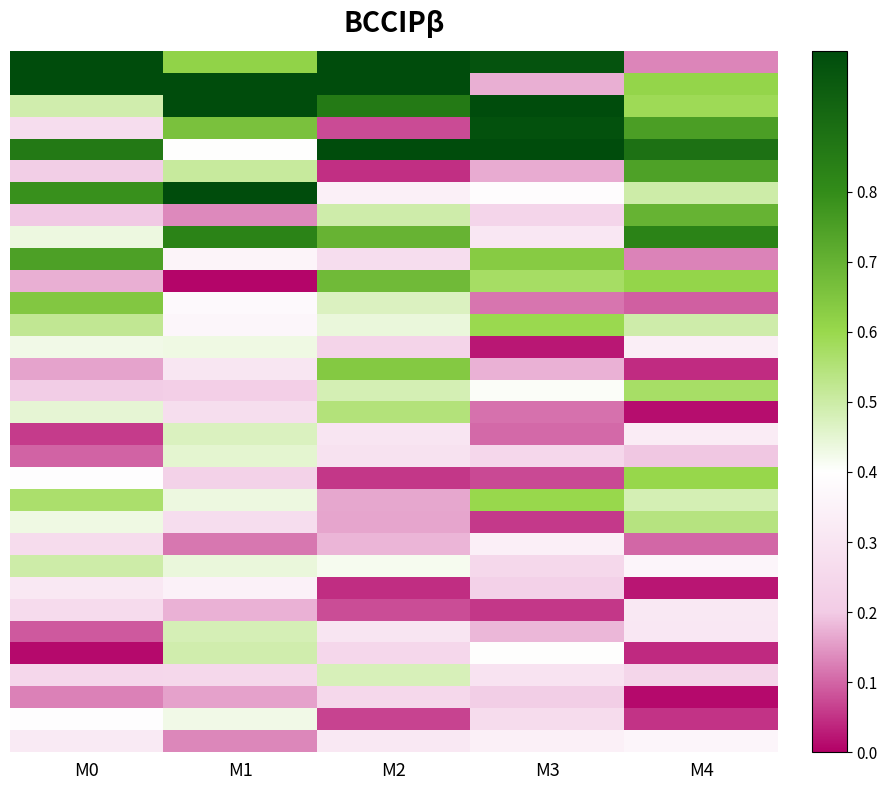

Count the number of categories in the chart.

5